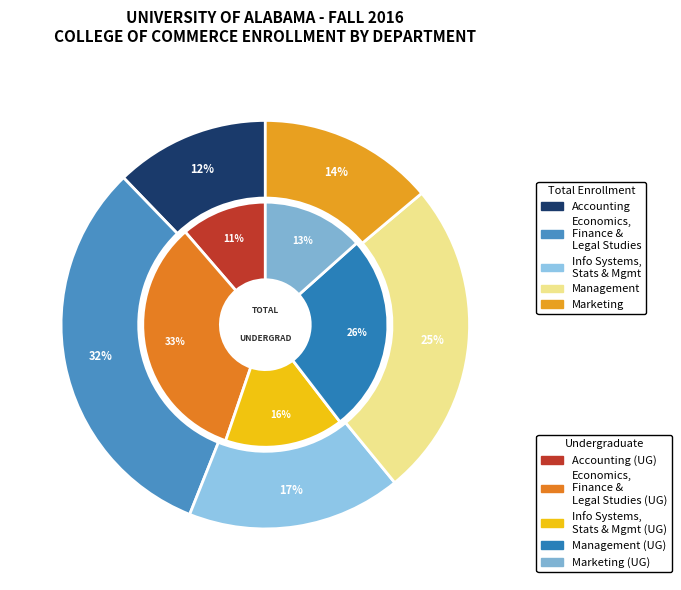

Rank the categories by value from lowest to highest.

Accounting, Marketing, Information Systems, Statistics, and Management, Management, Economics, Finance, and Legal Studies